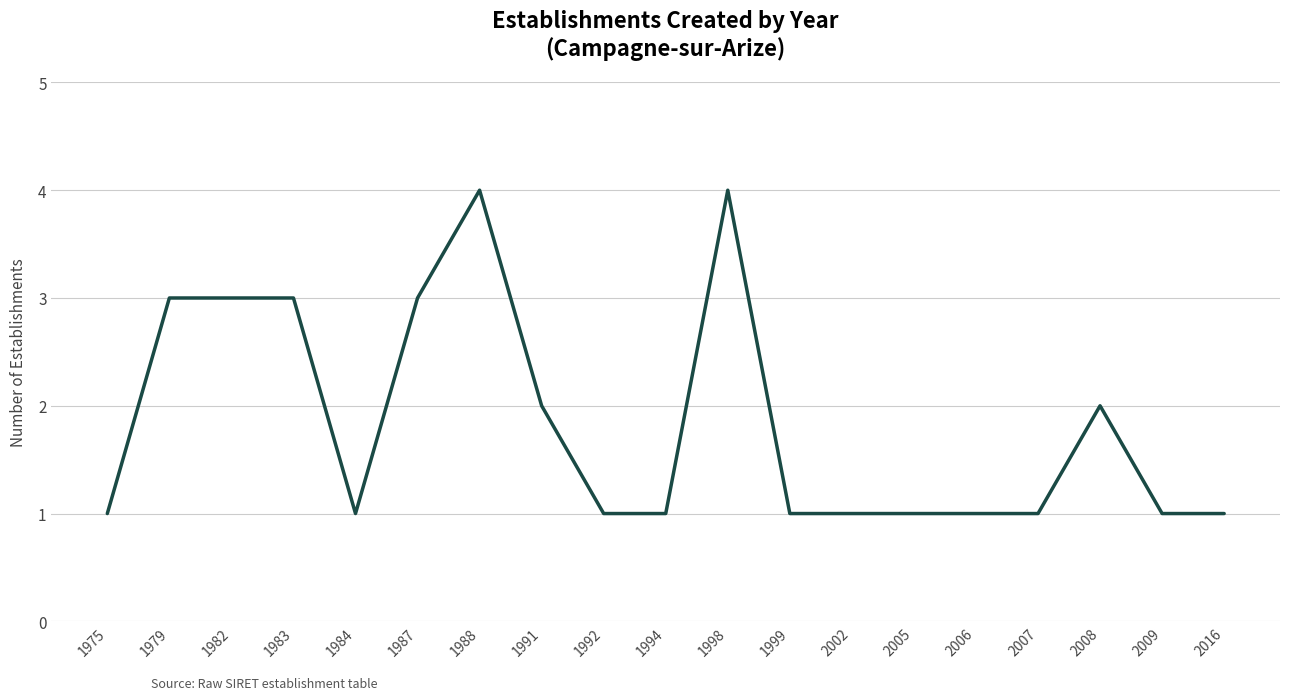

What is the greatest value displayed?

4